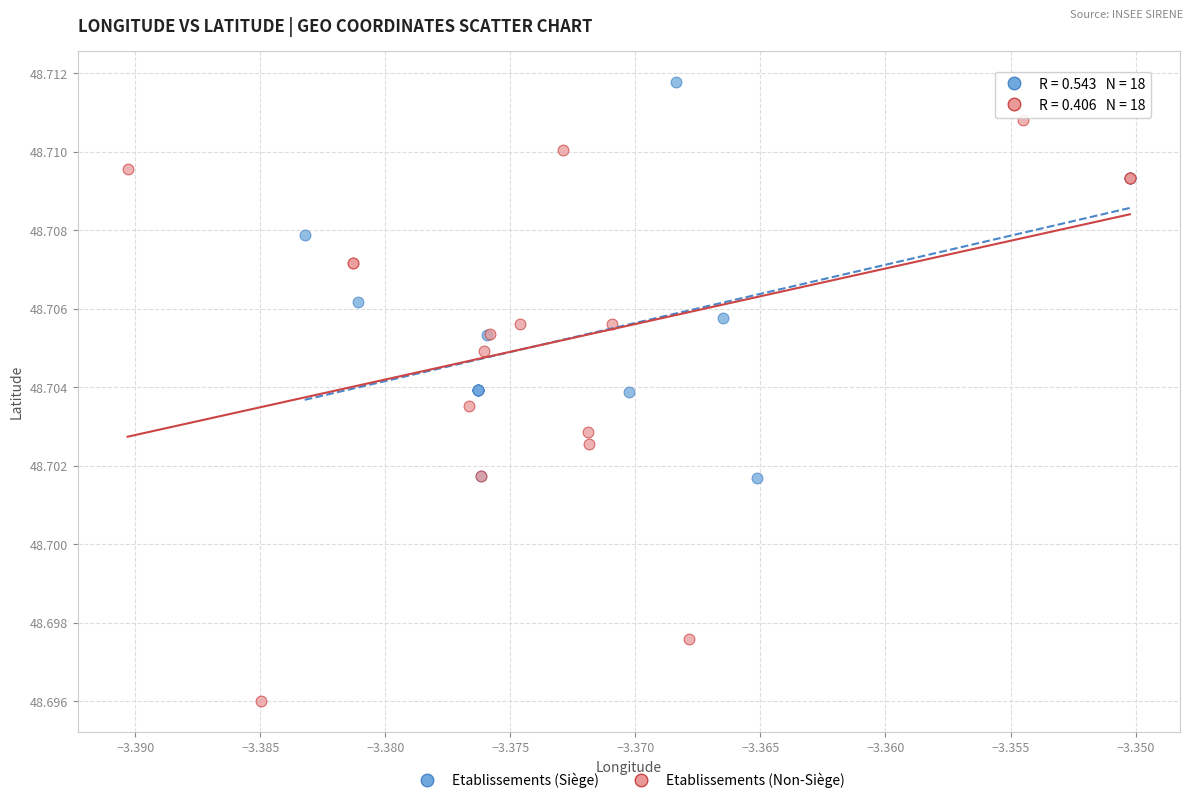

Which series reaches the maximum Y coordinate?

Etablissements (Siège)